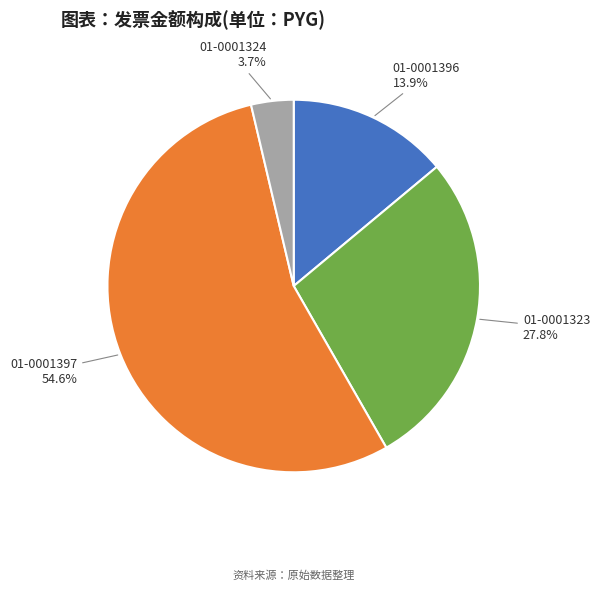

Does any single category account for the majority?

Yes